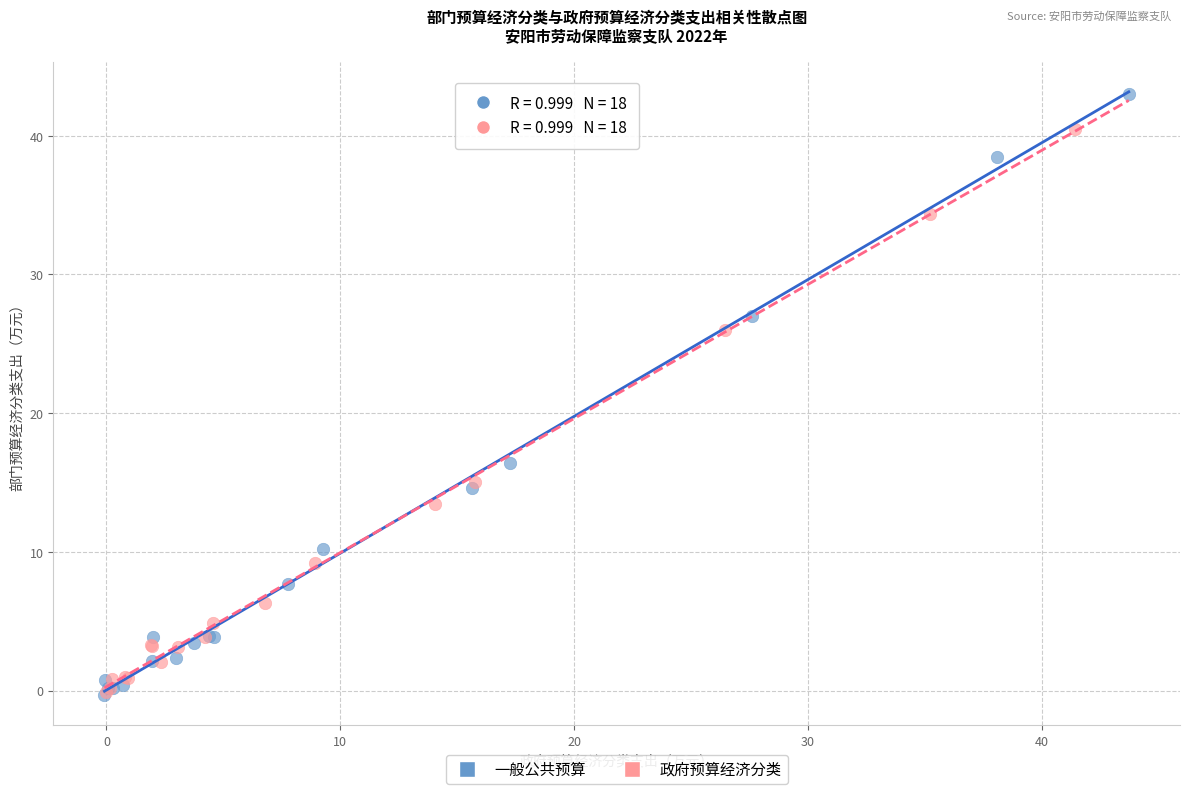

Which series has the largest Y range (max minus min)?

一般公共预算